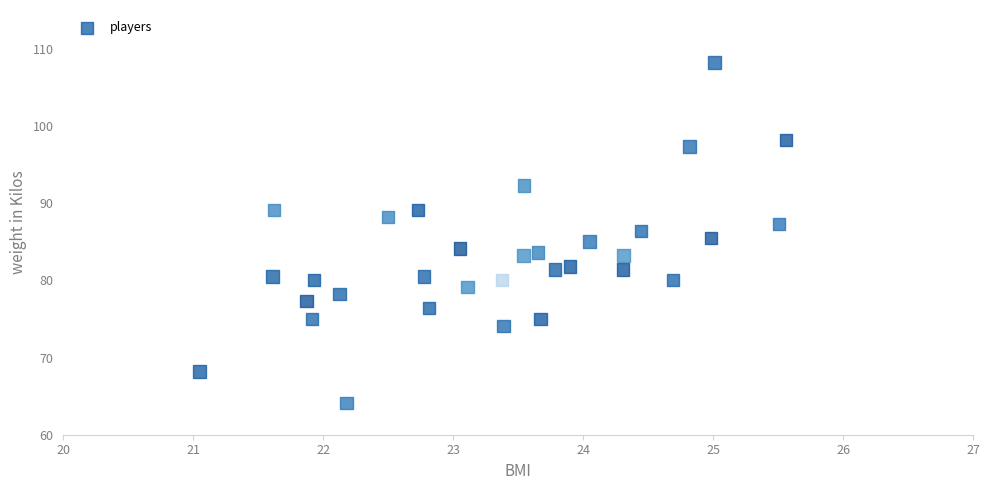

What is the range of X values (max minus min)?

4.5